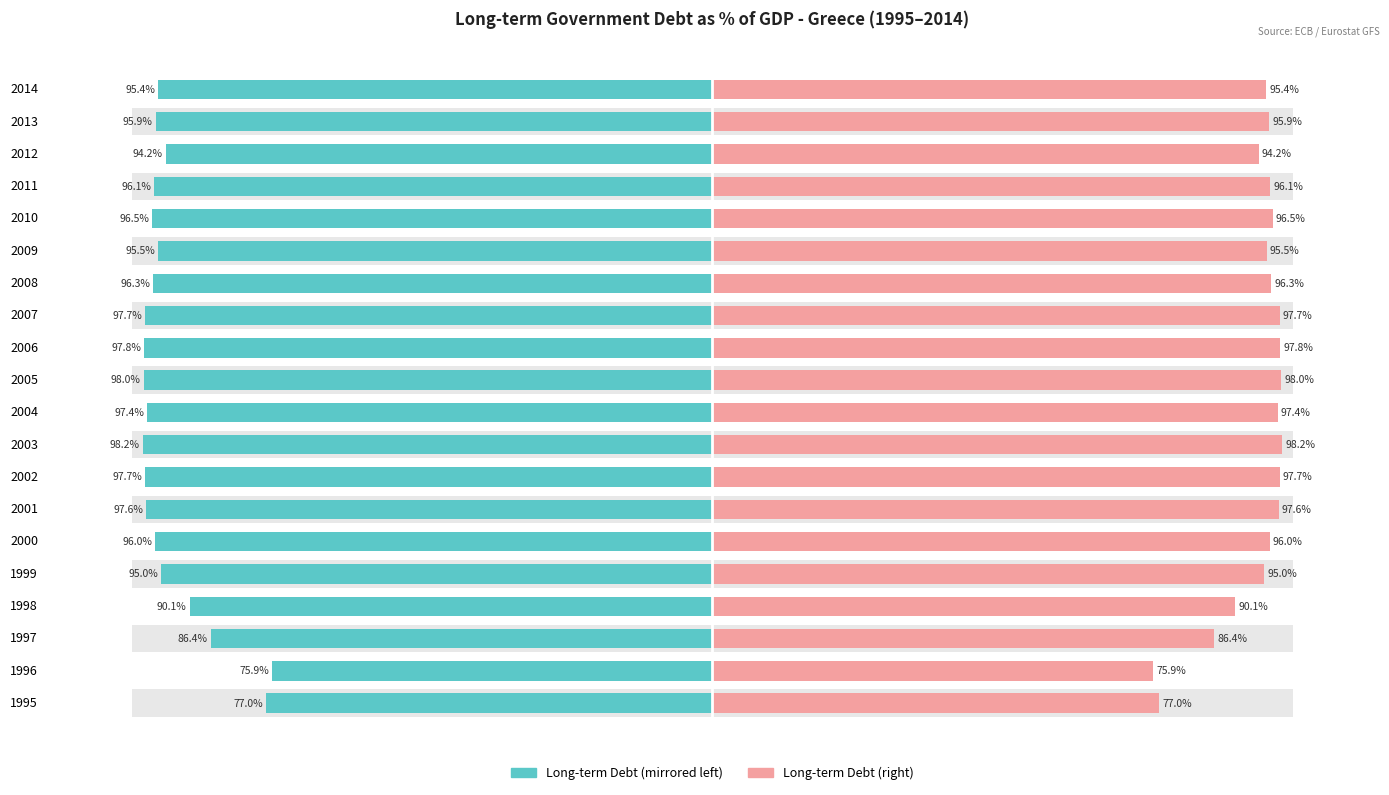

Rank the series by their maximum value, from lowest to highest.

Long-term Gov Debt (left), Long-term Gov Debt (right)